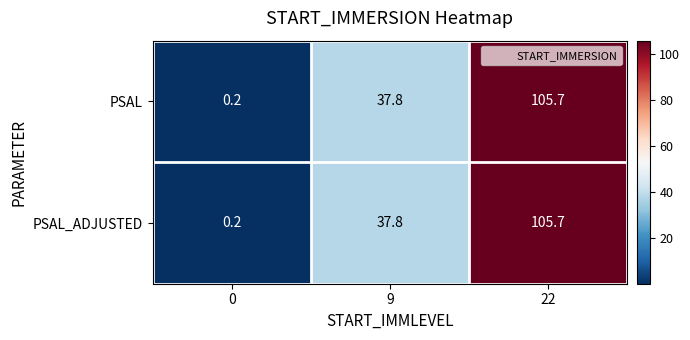

The PSAL series shows 37.8 at 9. True or false?

True